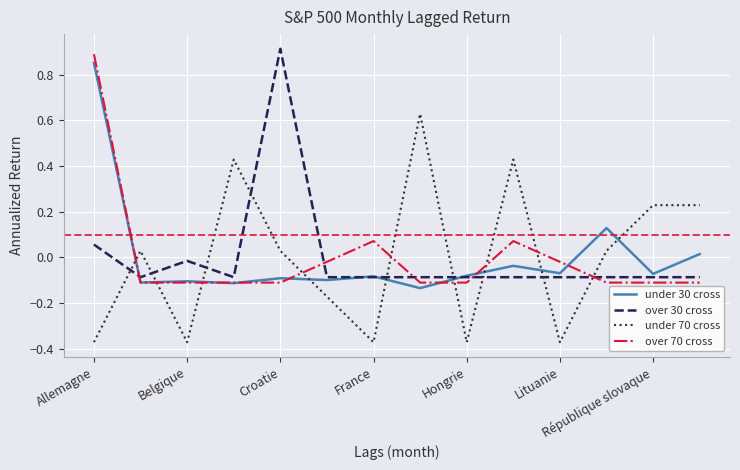

True or false: over 30 cross and under 70 cross intersect in this chart.

True